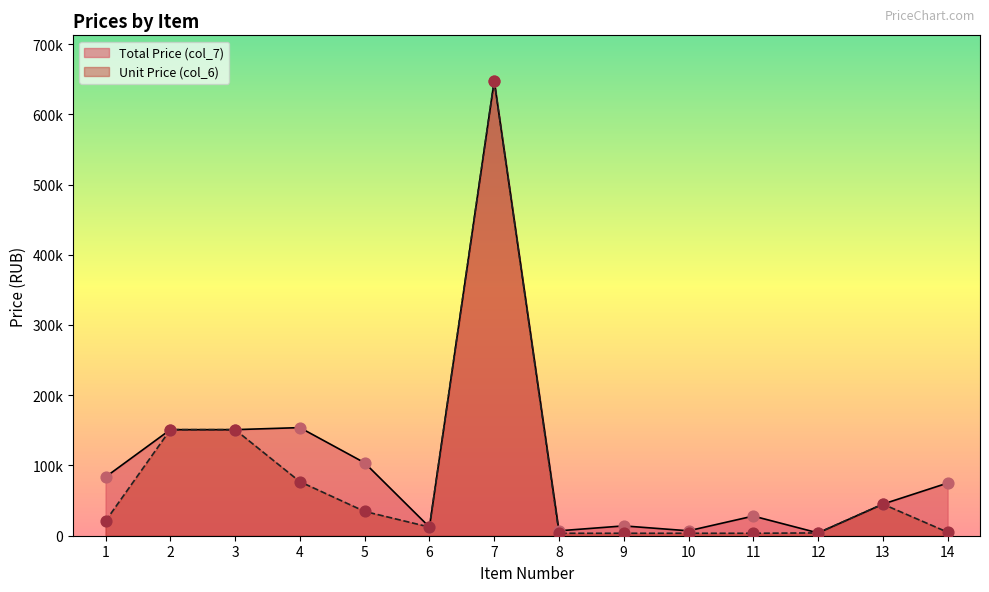

What is the total value across all series at 3?

302016